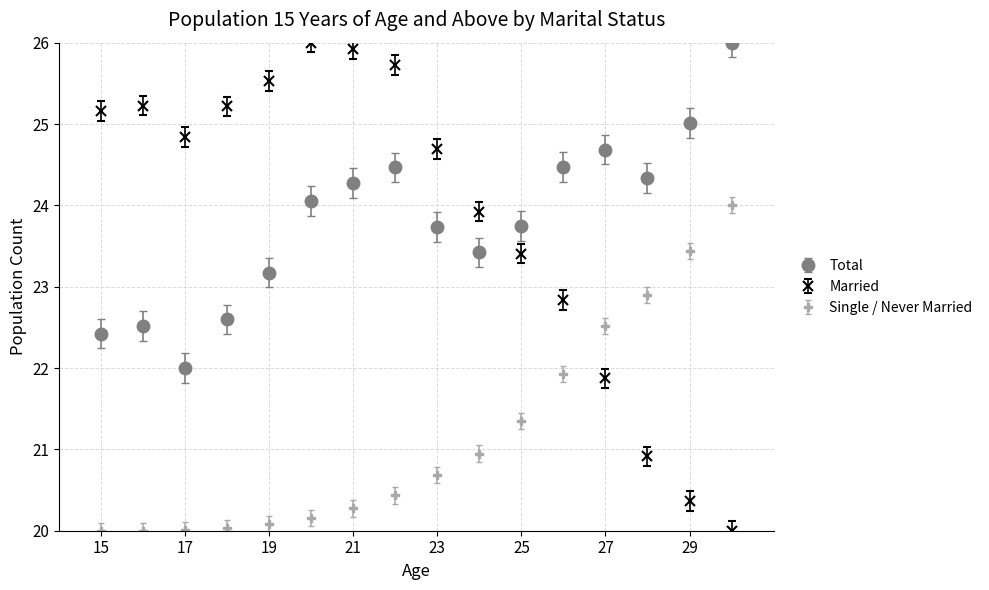

True or false: Total has more than 1 interior local peaks.

True